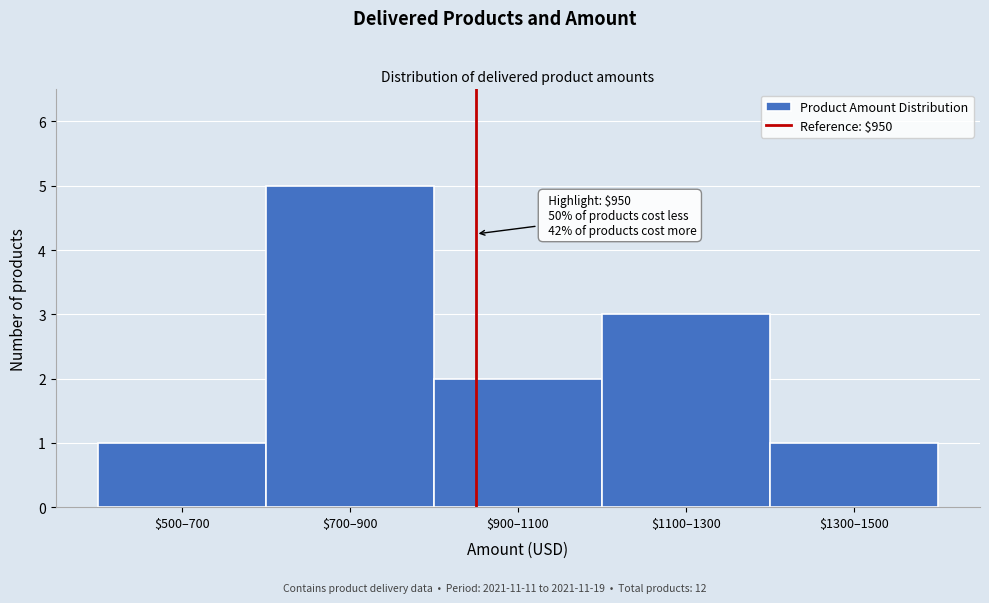

Reading left to right, extract all data points from this chart.

1	5	2	3	1